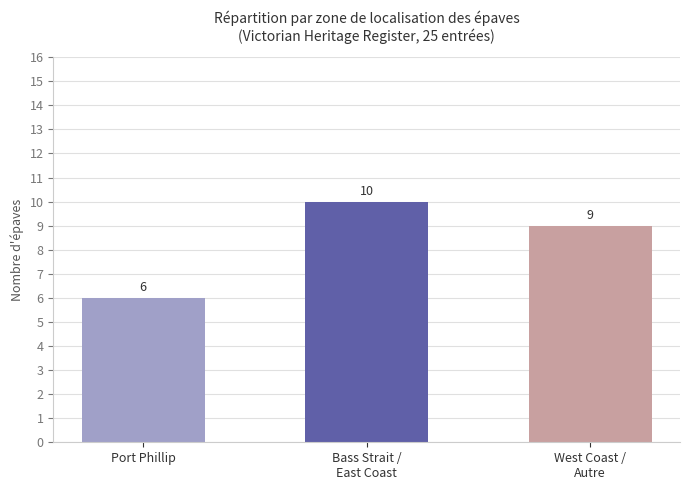

What is the change in value from Bass Strait /
East Coast to West Coast /
Autre?

-1